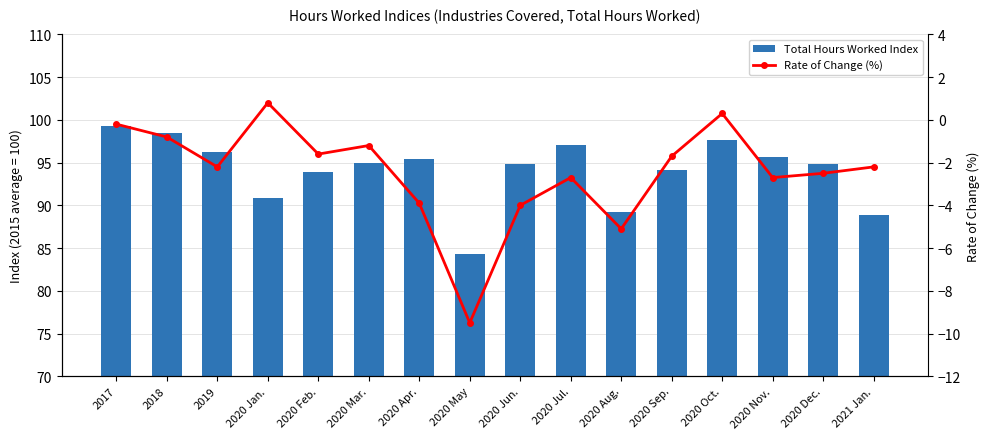

At how many categories does at least one series exceed -6?

16